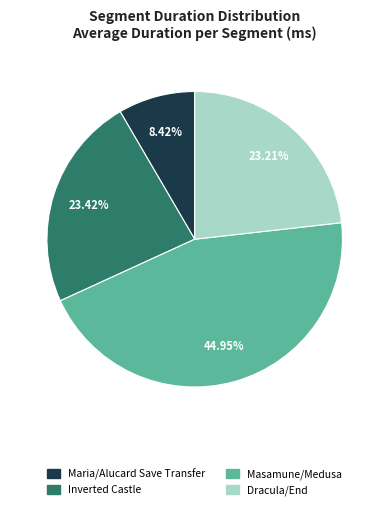

How many segments does this pie chart have?

4